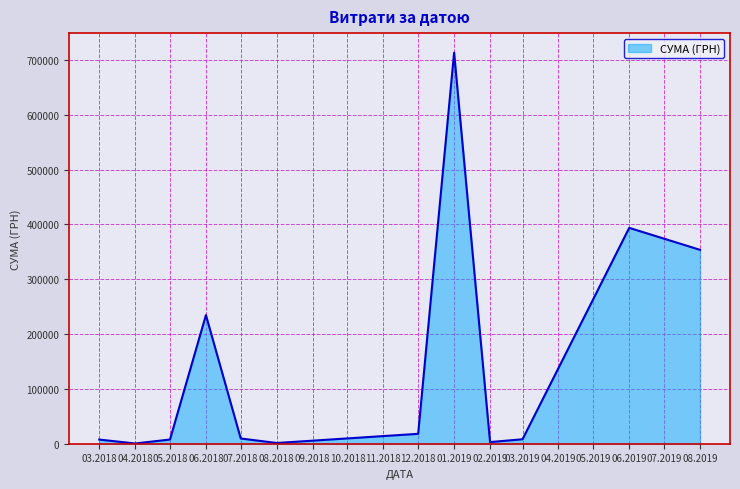

What is the greatest value displayed?

713149.4